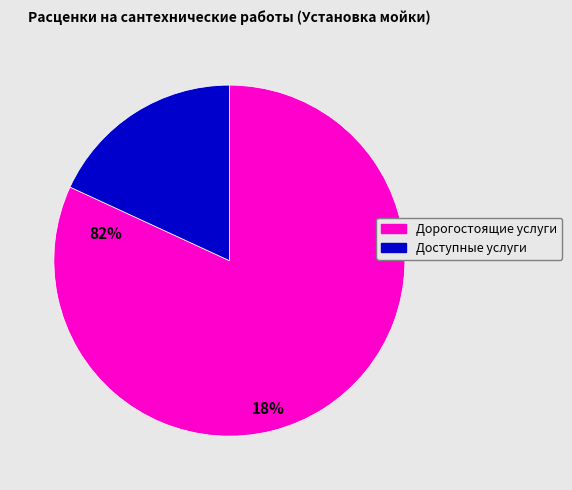

Is there a majority slice in this chart?

Yes